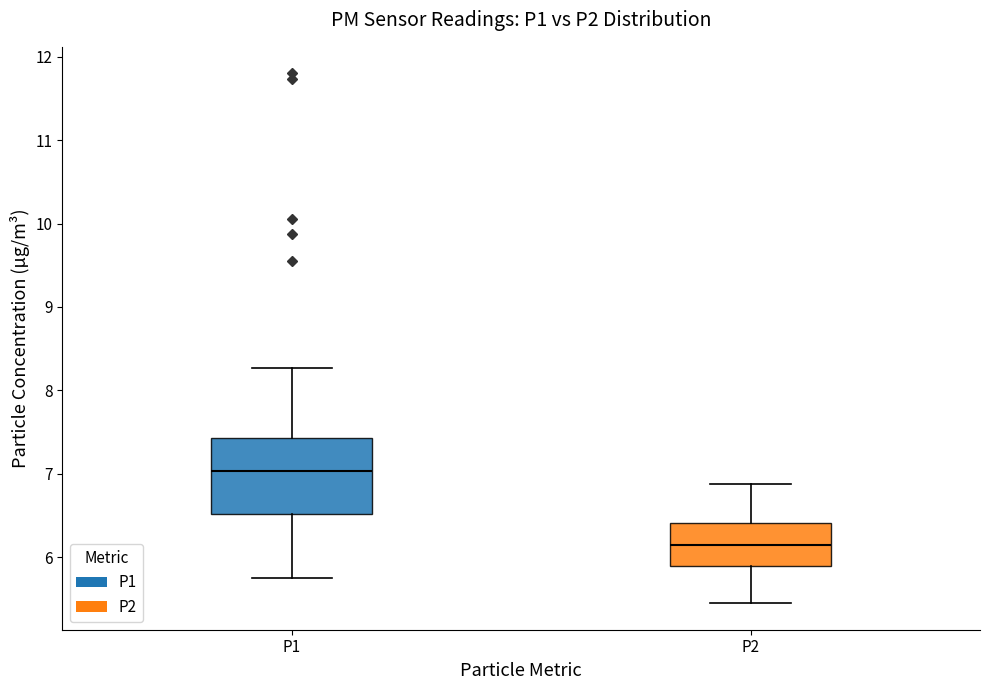

Reading left to right, read every box against the y-axis: the position of its median line, the range the box covers, and the ends of its whiskers. The values are not printed on the chart, so give them approximately, as read against the axis.

P1: median 7.0, box 6.5 to 7.4, whiskers 5.8 to 8.3
P2: median 6.2, box 5.9 to 6.4, whiskers 5.5 to 6.9